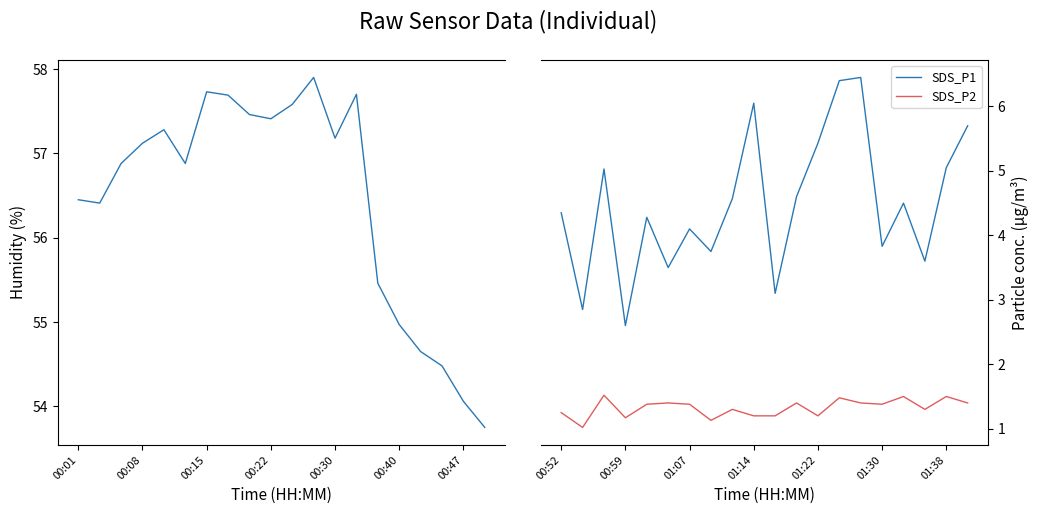

True or false: BME280_humidity and SDS_P1 intersect in this chart.

False